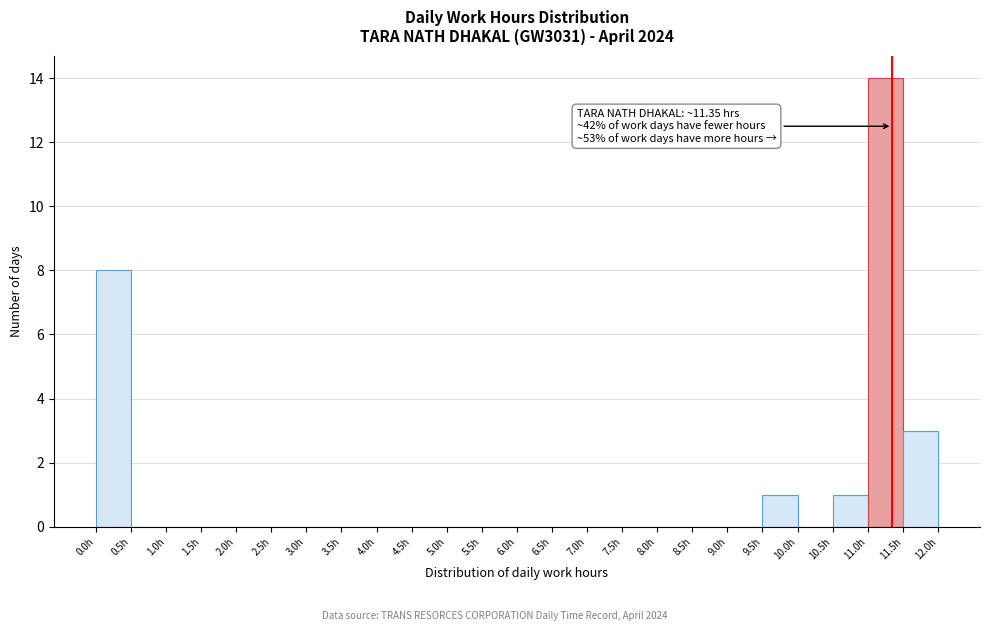

Which range on the x-axis has the tallest bar?

11.0 to 11.5